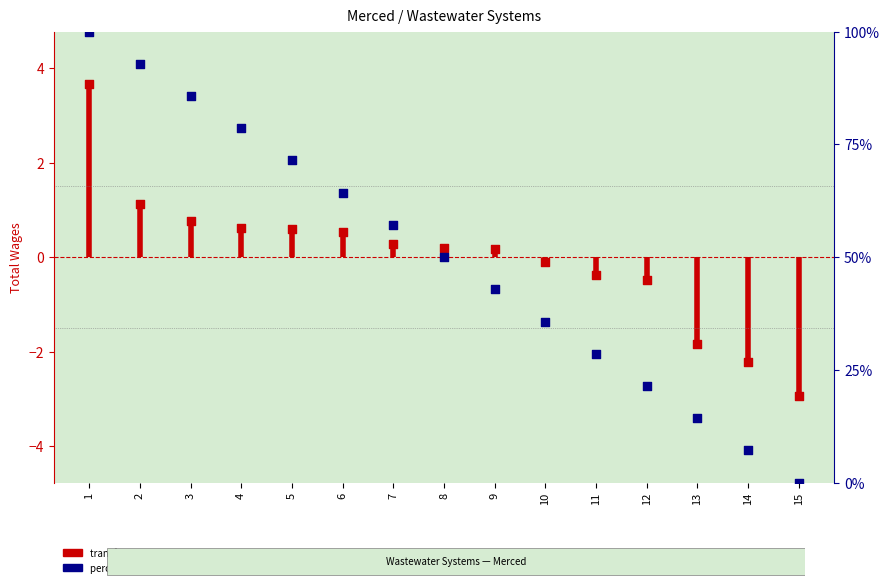

Between 11 and 14, which is larger?

11